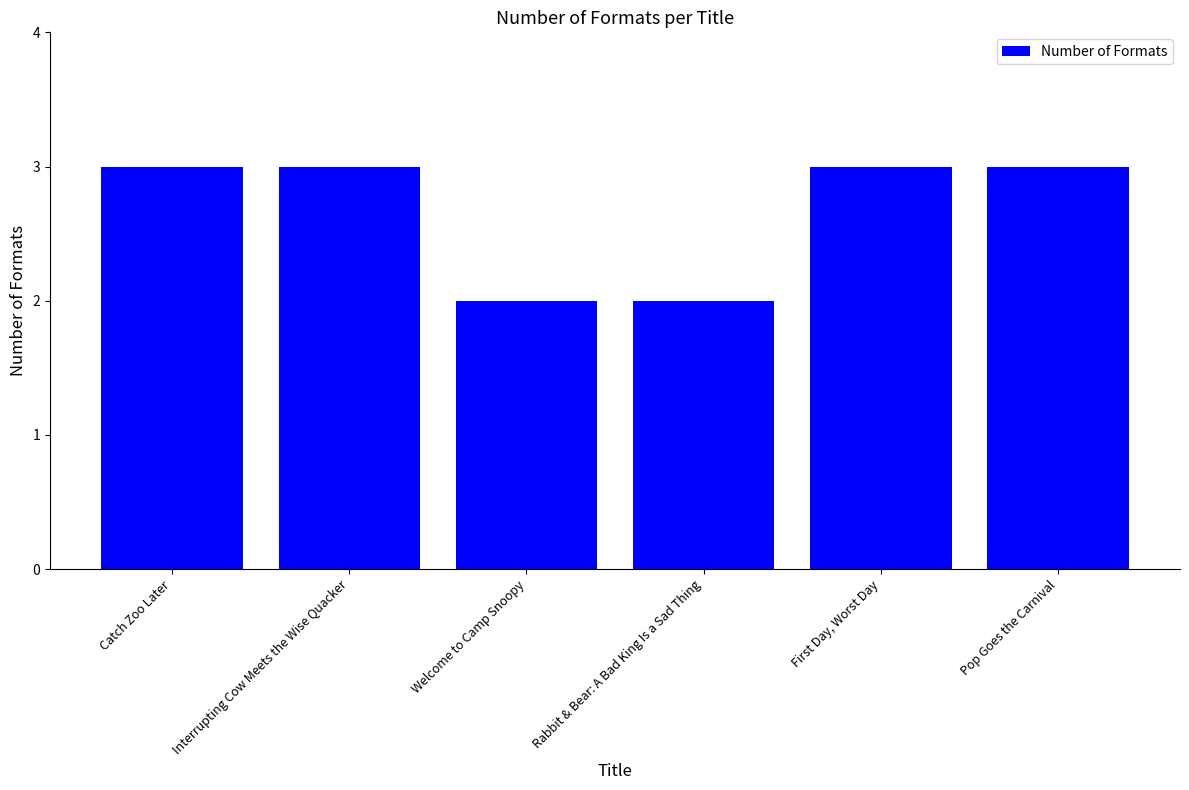

Reading left to right, what are all the values shown in this chart?

Catch Zoo Later=3	Interrupting Cow Meets the Wise Quacker=3	Welcome to Camp Snoopy=2	Rabbit & Bear: A Bad King Is a Sad Thing=2	First Day, Worst Day=3	Pop Goes the Carnival=3